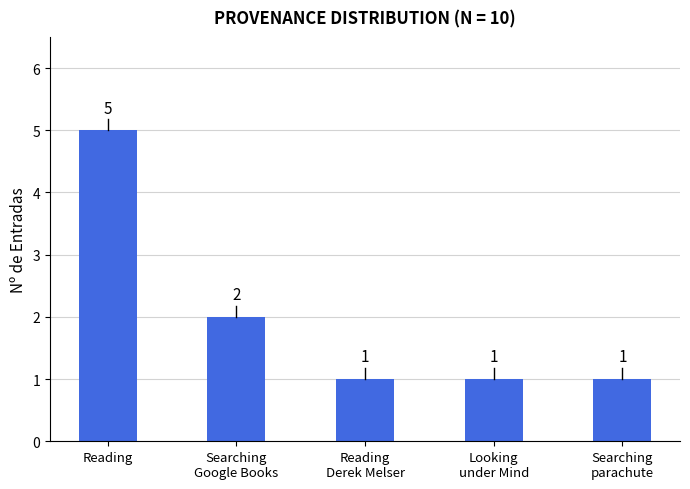

The value at Searching
Google Books is 3. True or false?

False